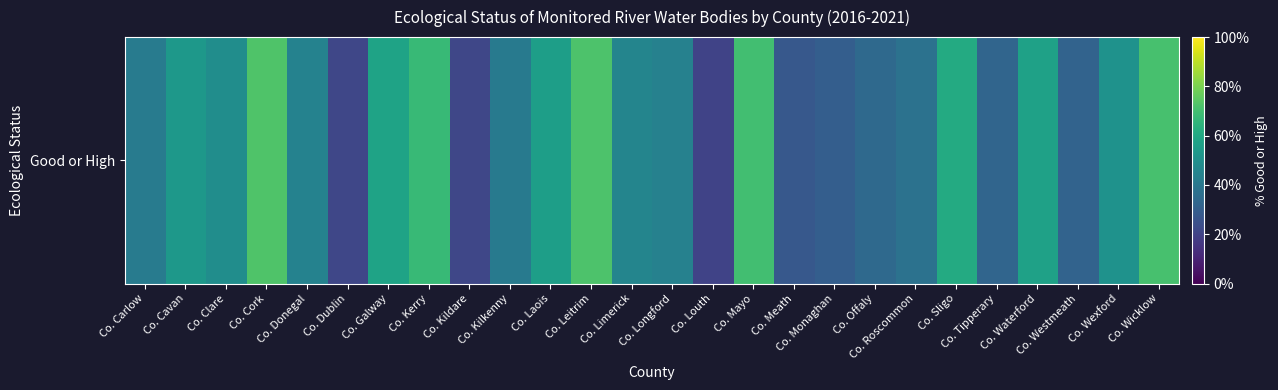

Reading left to right, list all the values displayed in this chart.

Co. Carlow=41.5	Co. Cavan=53.3	Co. Clare=49.1	Co. Cork=72.6	Co. Donegal=44.3	Co. Dublin=21.2	Co. Galway=58.0	Co. Kerry=67.3	Co. Kildare=21.2	Co. Kilkenny=41.3	Co. Laois=56.0	Co. Leitrim=72.2	Co. Limerick=45.6	Co. Longford=44.0	Co. Louth=20.0	Co. Mayo=69.6	Co. Meath=27.4	Co. Monaghan=29.7	Co. Offaly=34.2	Co. Roscommon=37.8	Co. Sligo=61.3	Co. Tipperary=32.5	Co. Waterford=57.1	Co. Westmeath=32.0	Co. Wexford=51.1	Co. Wicklow=70.9